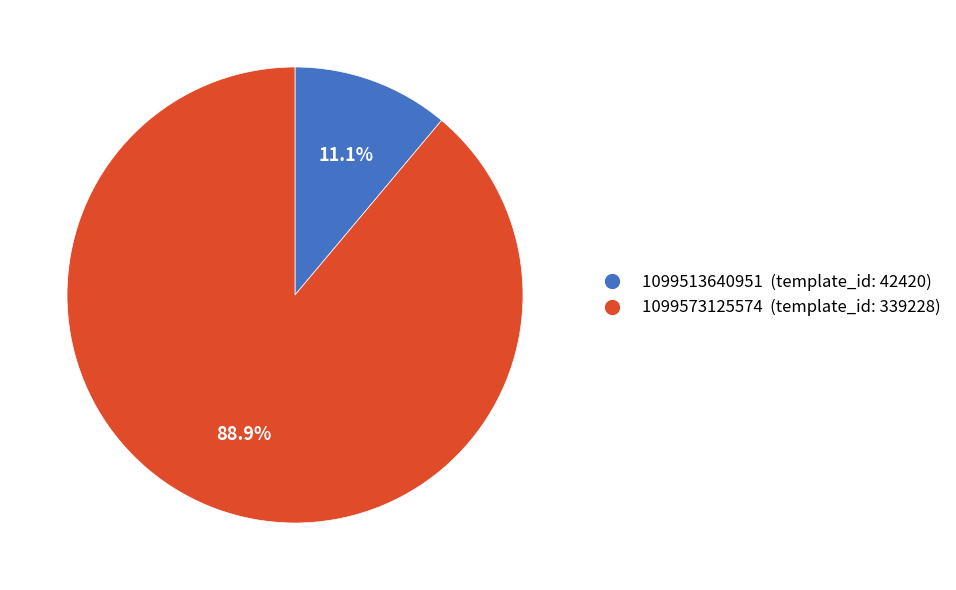

What percentage is NOT represented by 1099513640951?

88.9%